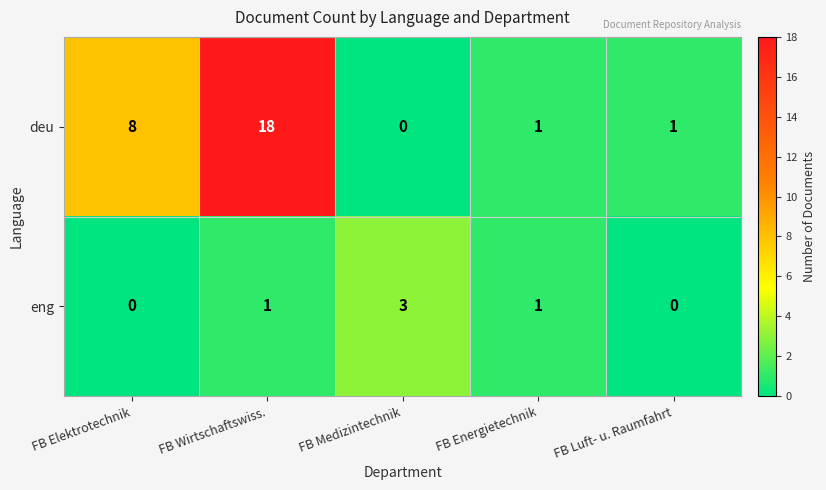

What is the sum of the eng values at FB Wirtschaftswiss. and FB Medizintechnik?

4